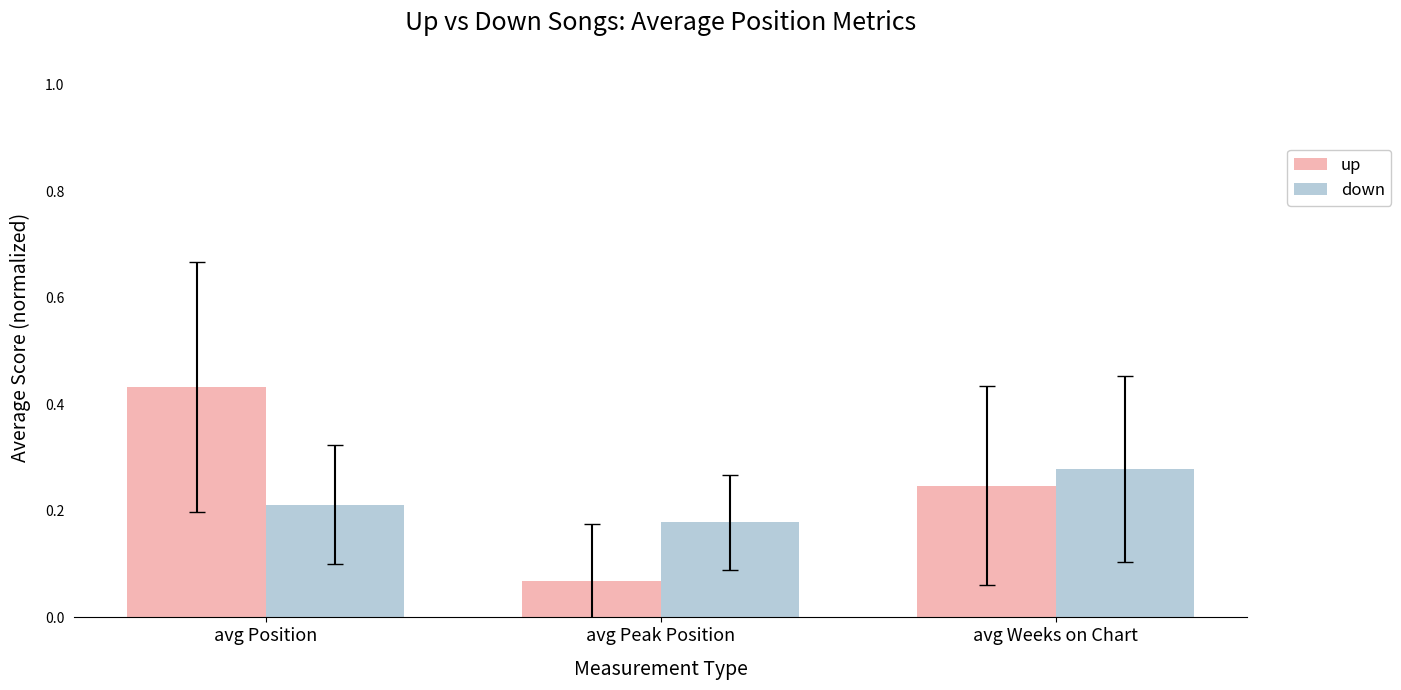

How many series are shown in this chart?

2